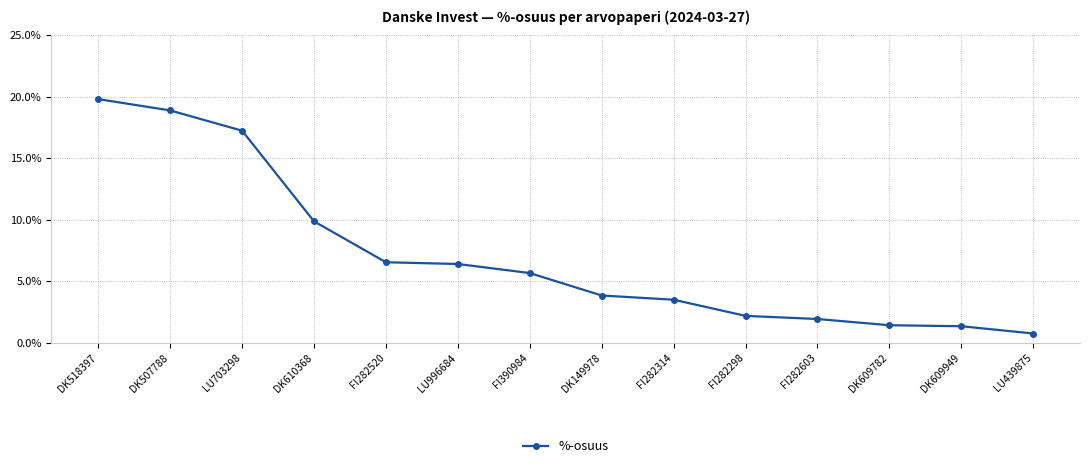

What is the ratio of the value at DK507788 to the value at FI282520?

2.9